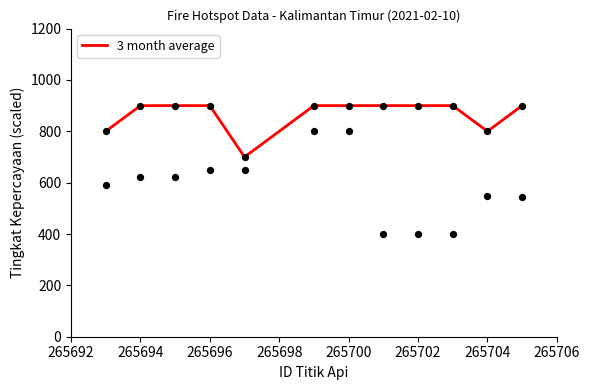

What is the maximum value for 3 month average?

900